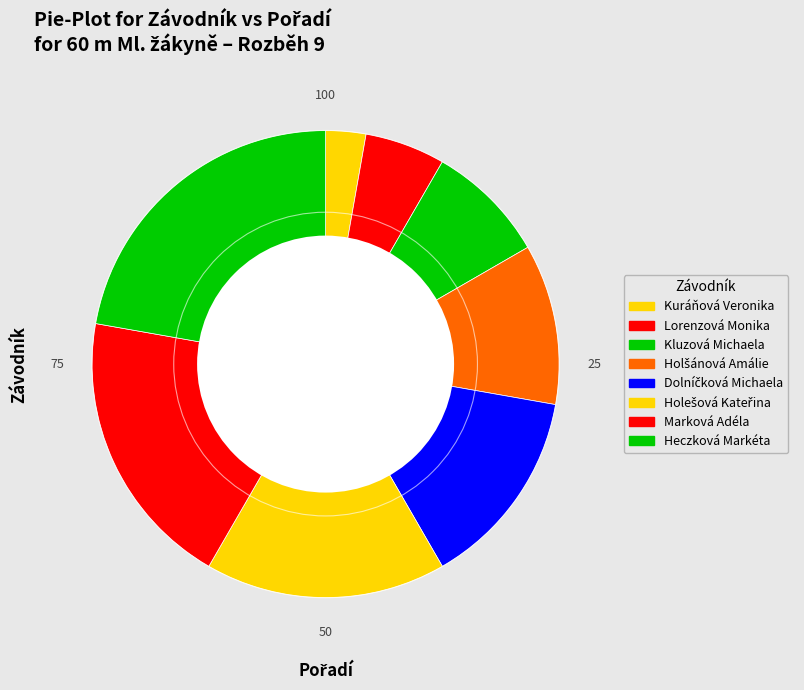

How many slices are in this pie chart?

8